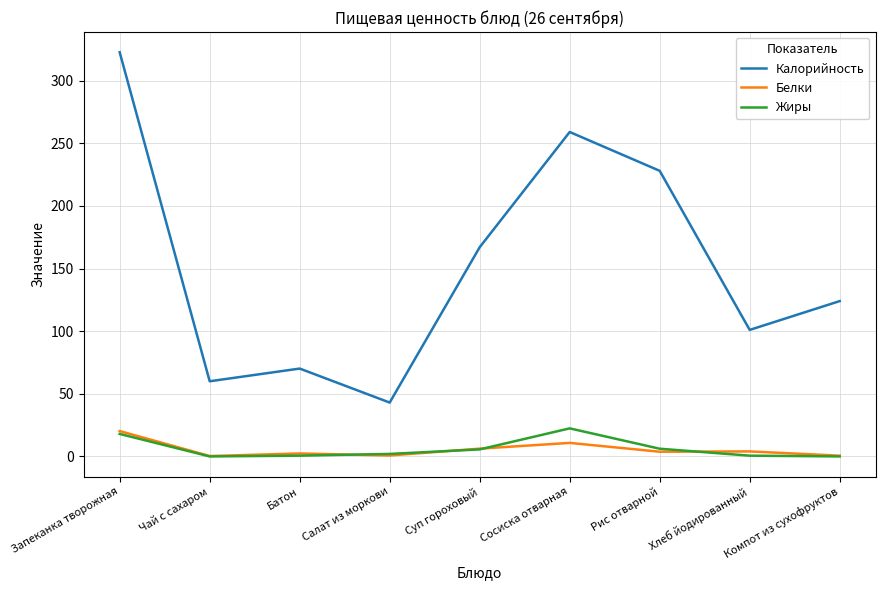

Where is Калорийность nearest to the value 182?

Суп гороховый